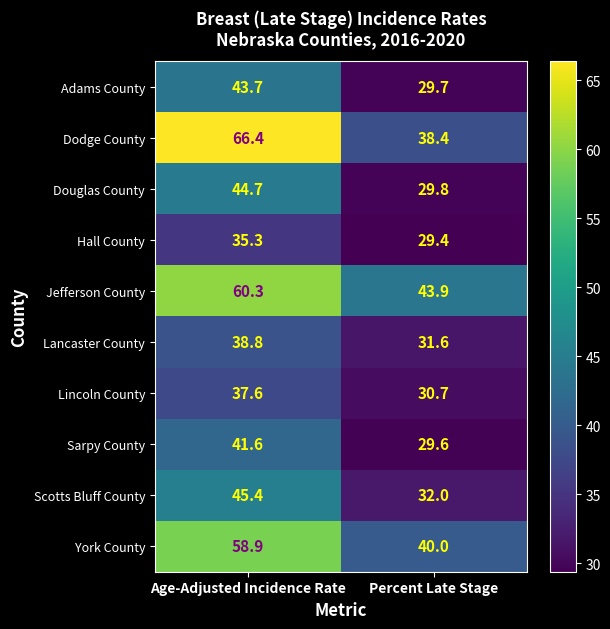

Is it true that Sarpy County equals 38.6 at Percent Late Stage?

False